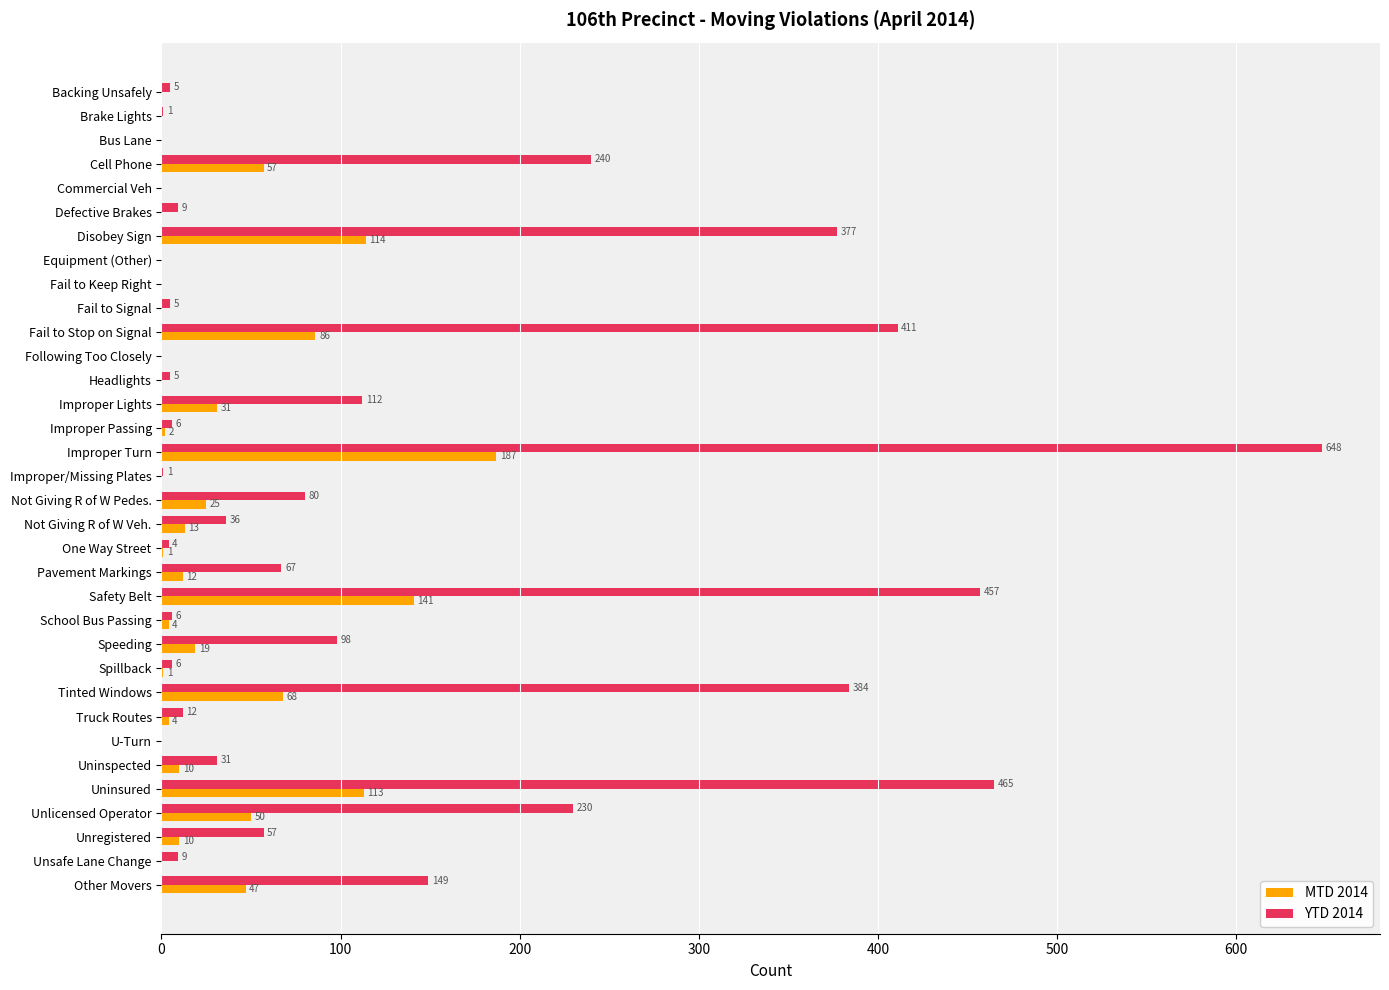

What is the highest value of the YTD 2014 series?

648